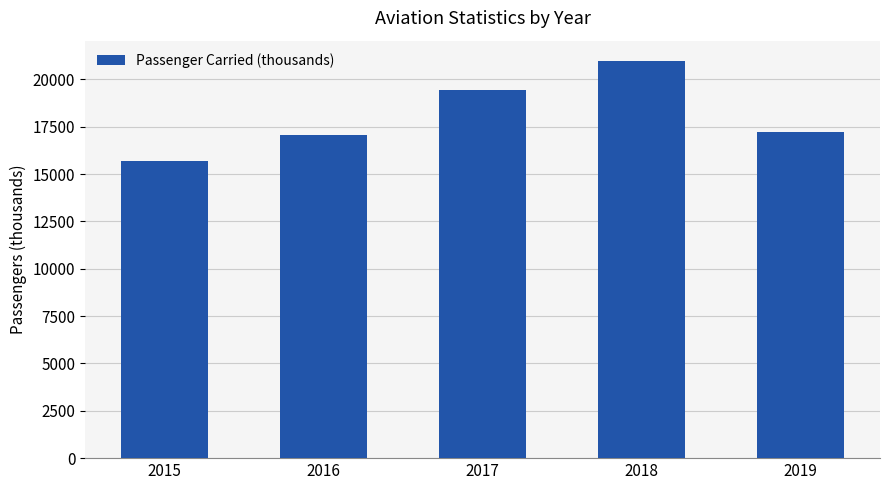

Which category has the highest value across all series?

2018